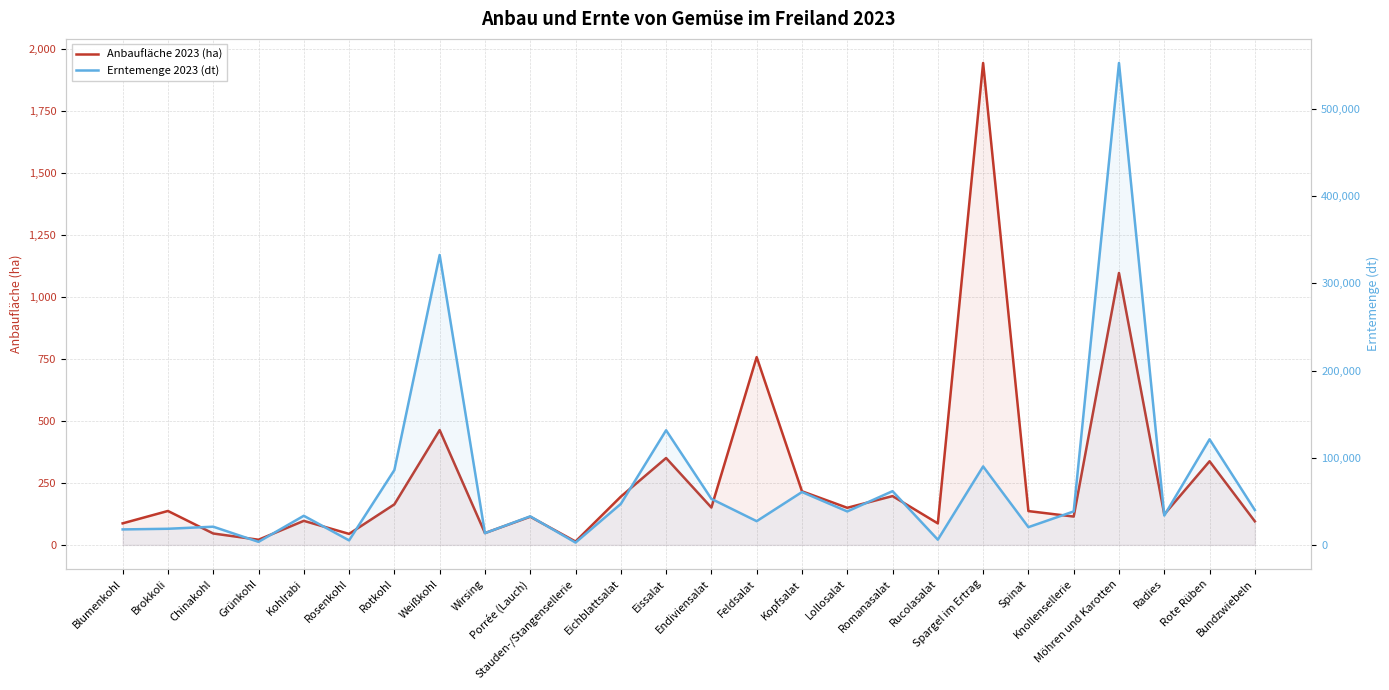

At which label is Anbaufläche 2023 (ha) closest to 979?

Möhren und Karotten